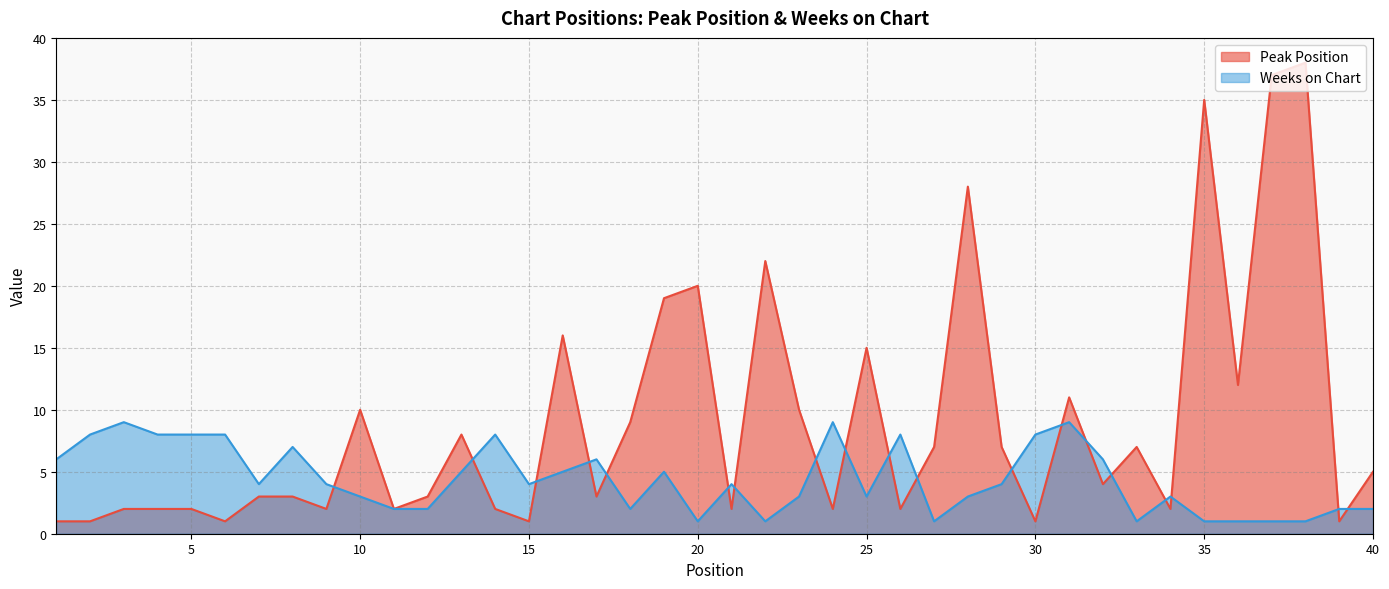

Reading left to right, extract all data points from this chart.

Peak Position: 1	1	2	2	2	1	3	3	2	10	2	3	8	2	1	16	3	9	19	20	2	22	10	2	15	2	7	28	7	1	11	4	7	2	35	12	37	38	1	5
Weeks on Chart: 6	8	9	8	8	8	4	7	4	3	2	2	5	8	4	5	6	2	5	1	4	1	3	9	3	8	1	3	4	8	9	6	1	3	1	1	1	1	2	2